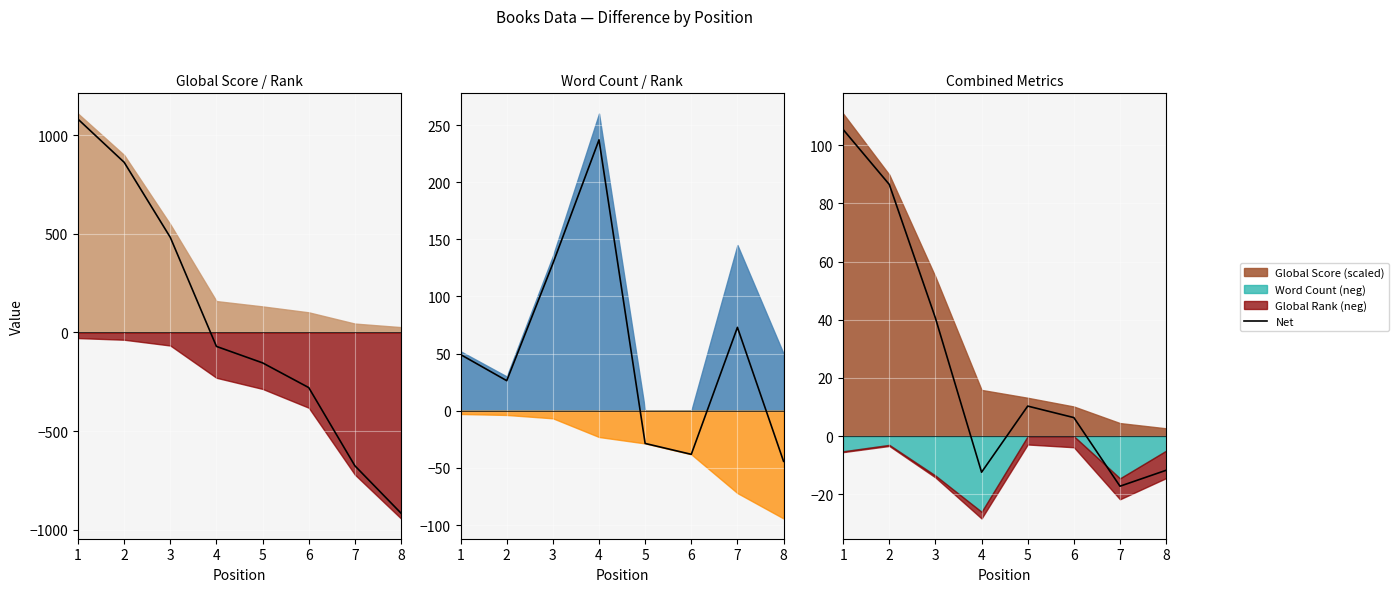

At which category does the data reach its first local peak?

5